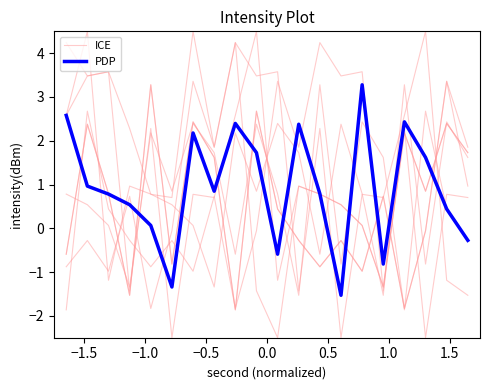

How many lines are shown in the chart?

2